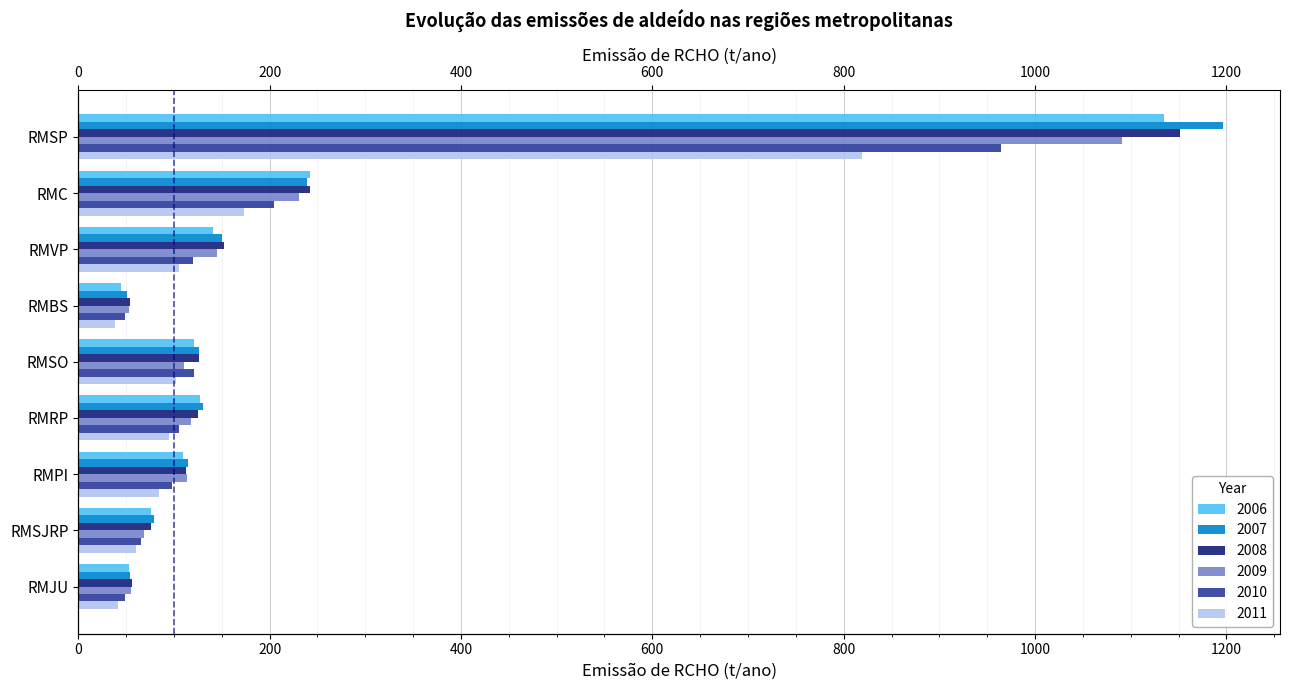

At how many categories does at least one series exceed 906?

1